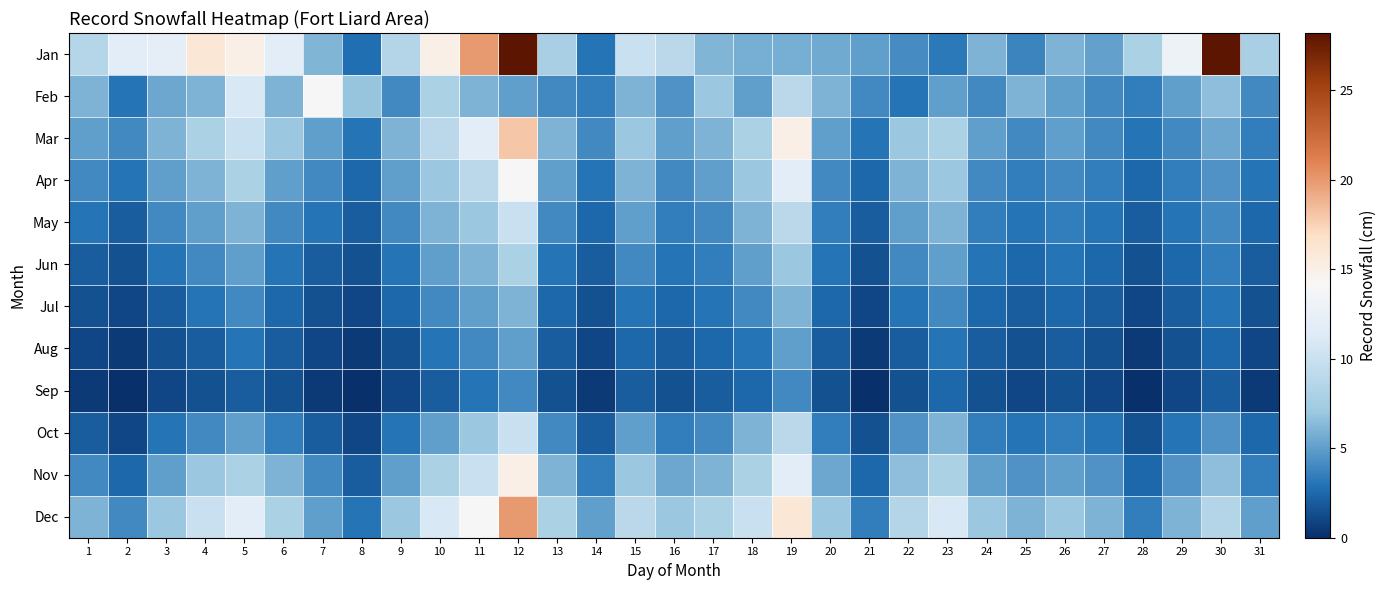

Reading left to right, transcribe all the data shown in this chart.

Jan: 1=8.6	2=12.0	3=12.2	4=16.0	5=15.0	6=12.0	7=6.1	8=2.8	9=8.5	10=15.0	11=20.0	12=28.2	13=7.8	14=3.0	15=10.0	16=9.0	17=6.1	18=5.8	19=5.8	20=5.6	21=5.0	22=4.1	23=3.3	24=6.0	25=3.8	26=6.0	27=5.1	28=8.0	29=13.0	30=28.2	31=7.8
Feb: 1=6.0	2=3.0	3=5.4	4=6.0	5=11.0	6=6.0	7=14.0	8=6.9	9=4.0	10=8.0	11=6.0	12=5.0	13=4.0	14=3.5	15=6.0	16=4.5	17=7.0	18=5.0	19=9.0	20=6.0	21=4.0	22=3.0	23=5.0	24=4.0	25=6.0	26=5.0	27=4.0	28=3.5	29=5.0	30=6.5	31=4.0
Mar: 1=5.0	2=4.0	3=6.0	4=8.0	5=10.0	6=7.0	7=5.0	8=3.0	9=6.0	10=9.0	11=12.0	12=18.0	13=6.0	14=4.0	15=7.0	16=5.0	17=6.0	18=8.0	19=15.0	20=5.0	21=3.0	22=7.0	23=8.0	24=5.0	25=4.0	26=5.0	27=4.0	28=3.0	29=4.0	30=5.5	31=3.5
Apr: 1=4.0	2=3.0	3=5.0	4=6.0	5=8.0	6=5.0	7=4.0	8=2.5	9=5.0	10=7.0	11=9.0	12=14.0	13=5.0	14=3.0	15=6.0	16=4.0	17=5.0	18=7.0	19=12.0	20=4.0	21=2.5	22=6.0	23=7.0	24=4.0	25=3.5	26=4.0	27=3.5	28=2.5	29=3.5	30=4.5	31=3.0
May: 1=3.0	2=2.0	3=4.0	4=5.0	5=6.0	6=4.0	7=3.0	8=2.0	9=4.0	10=6.0	11=7.0	12=10.0	13=4.0	14=2.5	15=5.0	16=3.5	17=4.0	18=6.0	19=9.0	20=3.5	21=2.0	22=5.0	23=6.0	24=3.5	25=3.0	26=3.5	27=3.0	28=2.0	29=3.0	30=4.0	31=2.5
Jun: 1=2.0	2=1.5	3=3.0	4=4.0	5=5.0	6=3.0	7=2.0	8=1.5	9=3.0	10=5.0	11=6.0	12=8.0	13=3.0	14=2.0	15=4.0	16=3.0	17=3.5	18=5.0	19=7.0	20=3.0	21=1.5	22=4.0	23=5.0	24=3.0	25=2.5	26=3.0	27=2.5	28=1.5	29=2.5	30=3.5	31=2.0
Jul: 1=1.5	2=1.0	3=2.0	4=3.0	5=4.0	6=2.5	7=1.5	8=1.0	9=2.5	10=4.0	11=5.0	12=6.0	13=2.5	14=1.5	15=3.0	16=2.5	17=3.0	18=4.0	19=6.0	20=2.5	21=1.0	22=3.0	23=4.0	24=2.5	25=2.0	26=2.5	27=2.0	28=1.0	29=2.0	30=3.0	31=1.5
Aug: 1=1.0	2=0.5	3=1.5	4=2.0	5=3.0	6=2.0	7=1.0	8=0.5	9=1.5	10=3.0	11=4.0	12=5.0	13=2.0	14=1.0	15=2.5	16=2.0	17=2.5	18=3.0	19=5.0	20=2.0	21=0.5	22=2.0	23=3.0	24=2.0	25=1.5	26=2.0	27=1.5	28=0.5	29=1.5	30=2.5	31=1.0
Sep: 1=0.5	2=0.0	3=1.0	4=1.5	5=2.0	6=1.5	7=0.5	8=0.0	9=1.0	10=2.0	11=3.0	12=4.0	13=1.5	14=0.5	15=2.0	16=1.5	17=2.0	18=2.5	19=4.0	20=1.5	21=0.0	22=1.5	23=2.5	24=1.5	25=1.0	26=1.5	27=1.0	28=0.0	29=1.0	30=2.0	31=0.5
Oct: 1=2.0	2=1.0	3=3.0	4=4.0	5=5.0	6=3.5	7=2.0	8=1.0	9=3.0	10=5.0	11=7.0	12=10.0	13=4.0	14=2.0	15=5.0	16=3.5	17=4.0	18=6.0	19=9.0	20=3.5	21=1.5	22=4.5	23=6.0	24=3.5	25=3.0	26=3.5	27=3.0	28=1.5	29=3.0	30=4.5	31=2.5
Nov: 1=4.0	2=2.5	3=5.0	4=7.0	5=8.0	6=6.0	7=4.0	8=2.0	9=5.0	10=8.0	11=10.0	12=15.0	13=6.0	14=3.5	15=7.0	16=5.5	17=6.0	18=8.0	19=12.0	20=5.5	21=2.5	22=6.5	23=8.0	24=5.0	25=4.5	26=5.0	27=4.5	28=2.5	29=4.5	30=6.5	31=3.5
Dec: 1=6.0	2=4.0	3=7.0	4=10.0	5=12.0	6=8.0	7=5.0	8=3.0	9=7.0	10=11.0	11=14.0	12=20.0	13=8.0	14=5.0	15=9.0	16=7.0	17=8.0	18=10.0	19=16.0	20=7.0	21=3.5	22=8.5	23=11.0	24=7.0	25=6.0	26=7.0	27=6.0	28=3.5	29=6.0	30=8.5	31=5.0